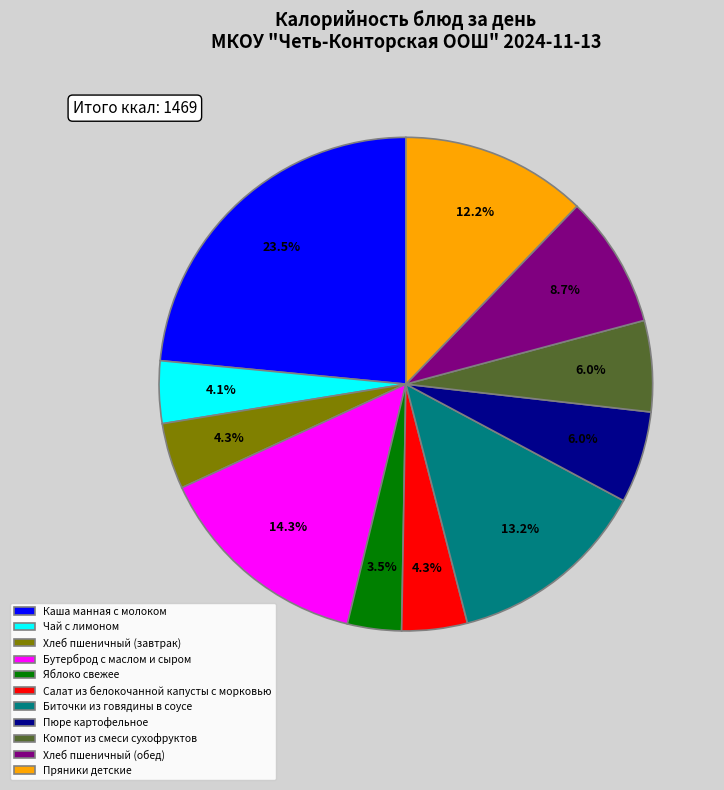

To the nearest percent, what is the combined percentage of Пюре картофельное and Пряники детские?

18%